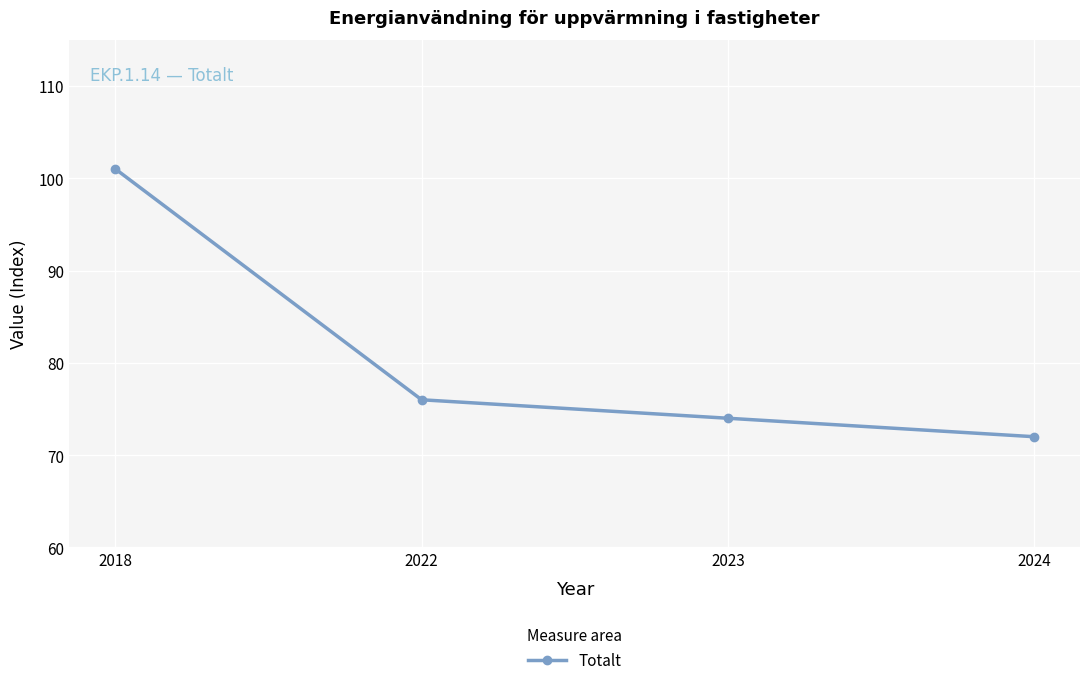

What is the approximate value at 2022?

76